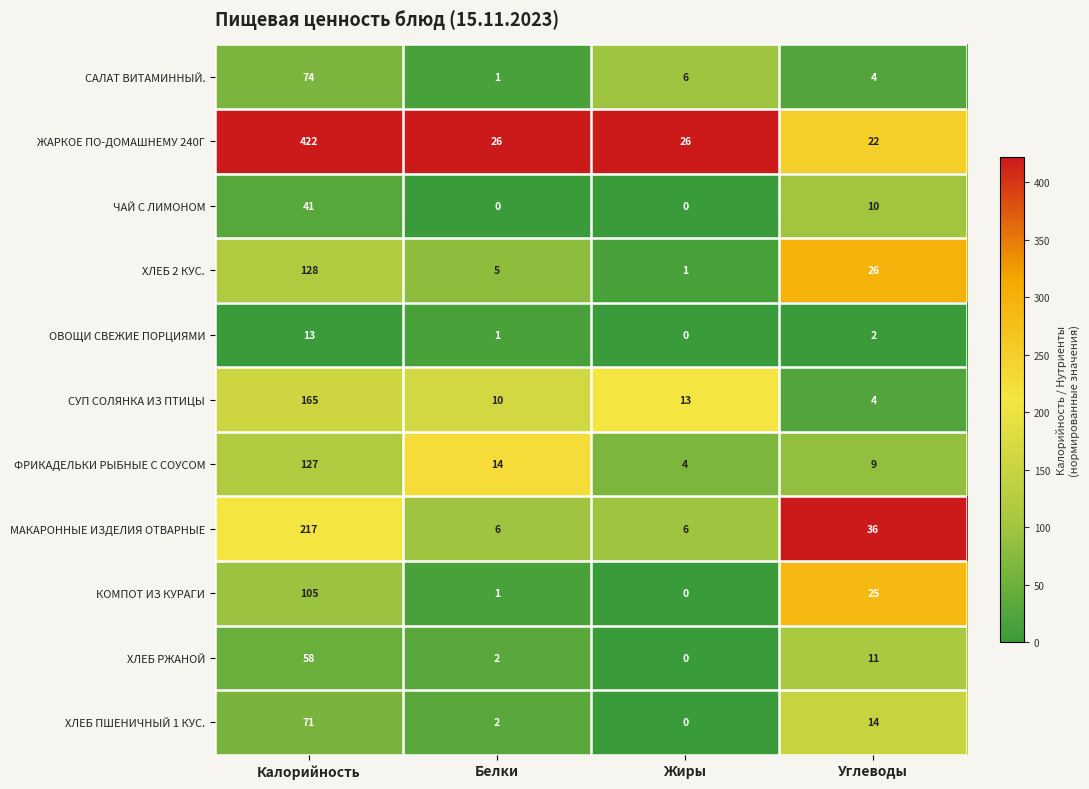

At which label does ХЛЕБ 2 КУС. first exceed 26?

Калорийность